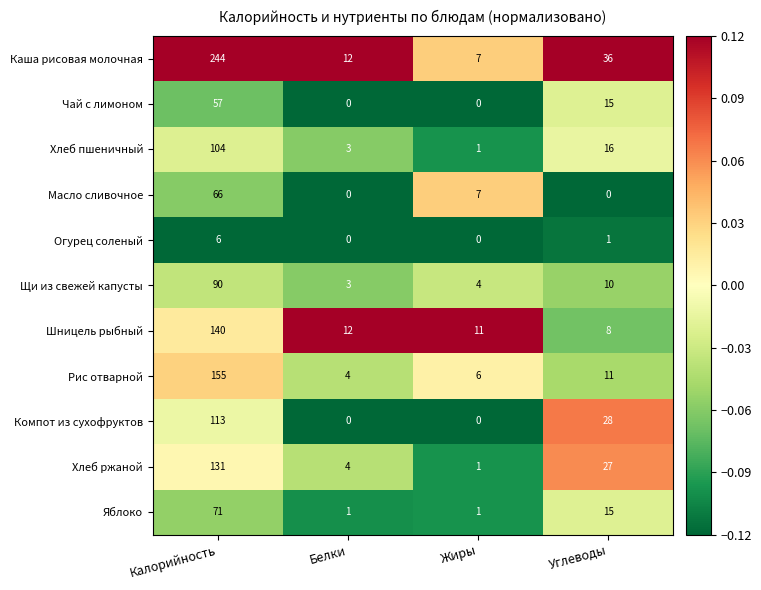

Which category has the highest value across all series?

Калорийность